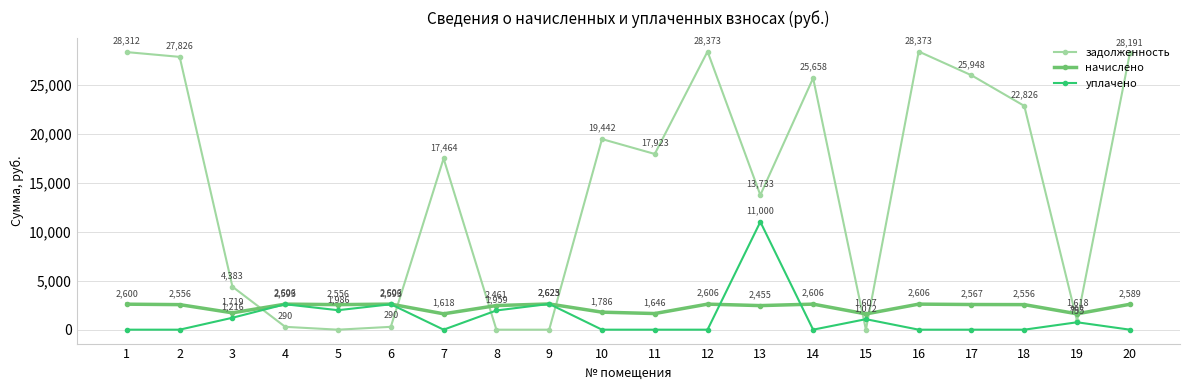

True or false: уплачено has more than 2 points higher than both neighbors.

True